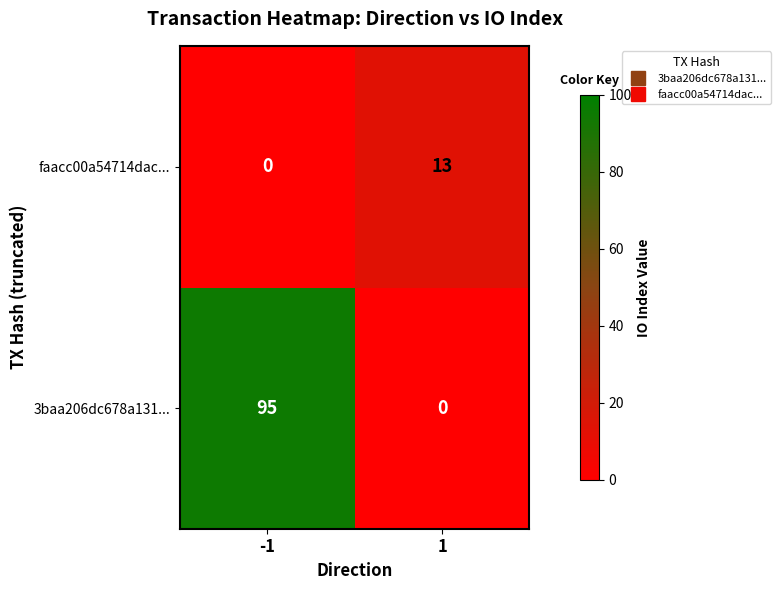

What is the difference between the maximum and minimum values in the 3baa206dc678a131... series?

95